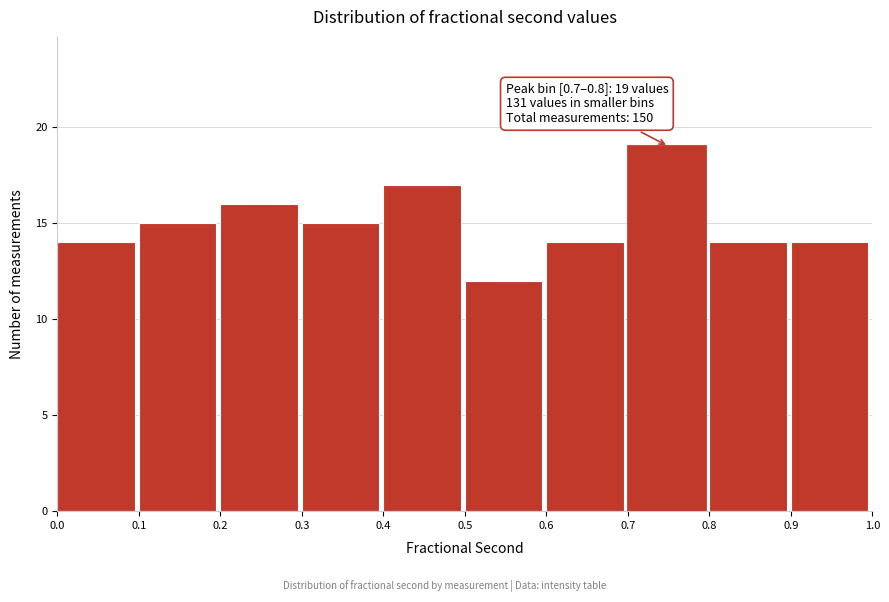

Over which range of the x-axis is the bar tallest?

0.7 to 0.8